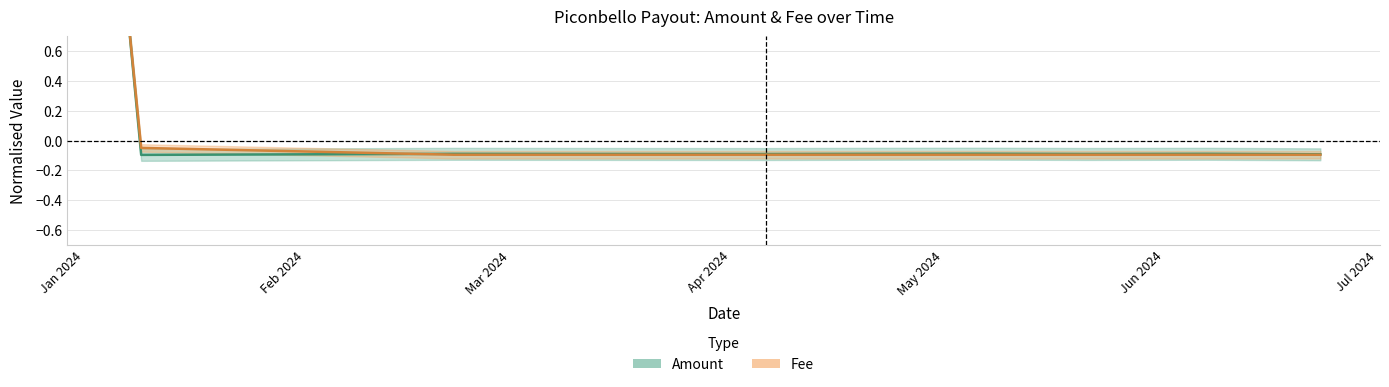

Reading left to right, list all the values displayed in this chart.

Amount: 0.9	-0.1	-0.1	-0.1	-0.1	-0.1	-0.1	-0.1	-0.1	-0.1	-0.1
Fee: 0.9	-0.0	-0.1	-0.1	-0.1	-0.1	-0.1	-0.1	-0.1	-0.1	-0.1